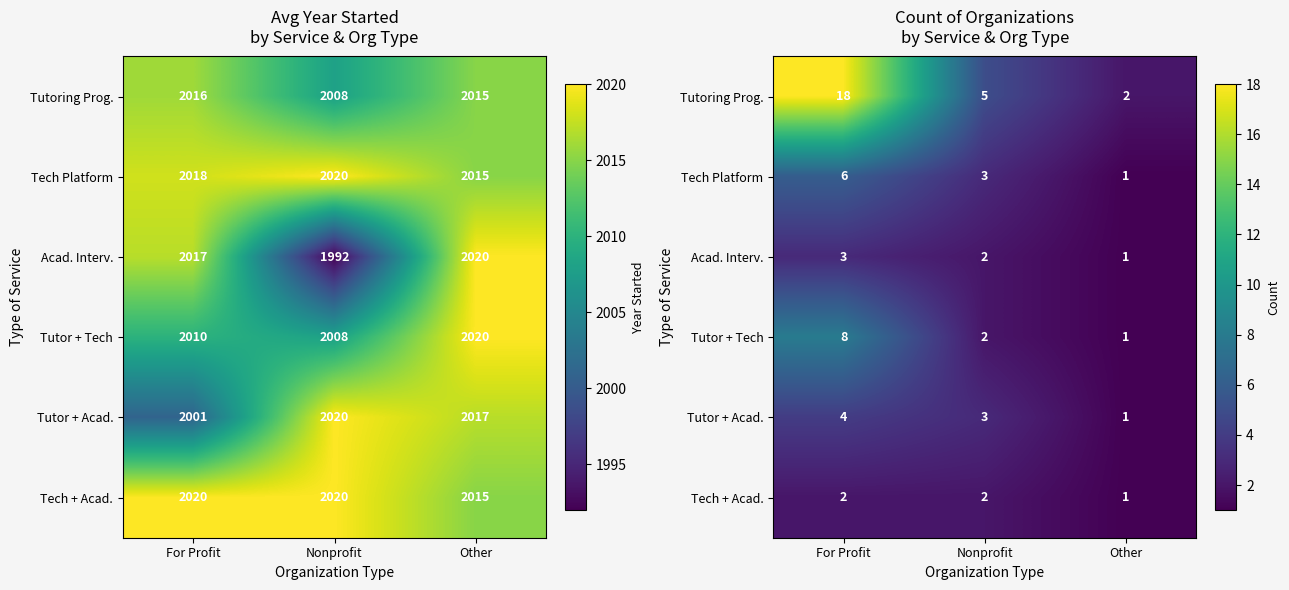

At which category is the sum across all series the highest?

For Profit